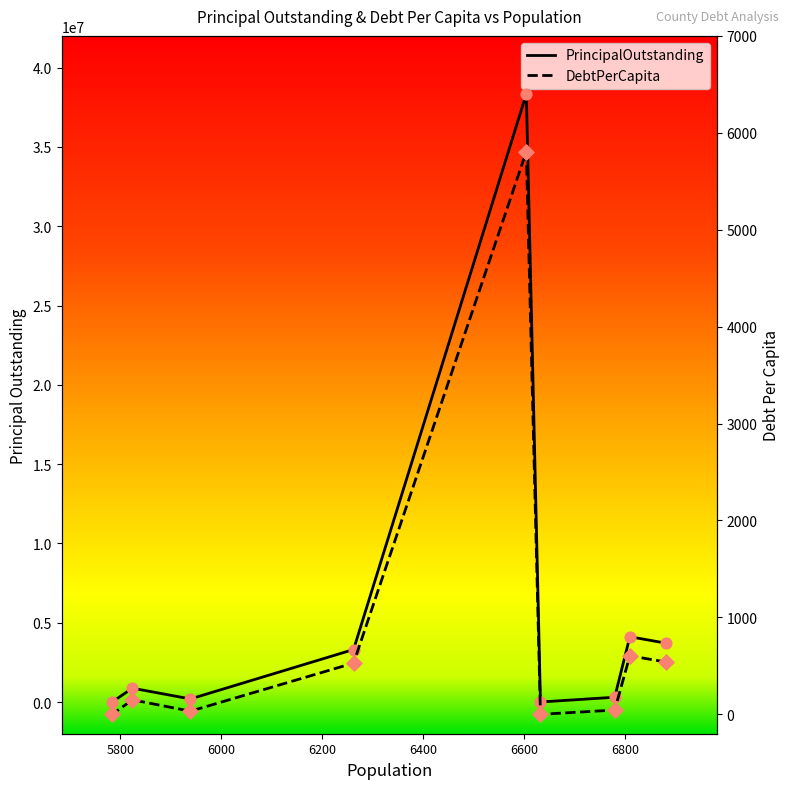

Which series contains the lowest Y value?

PrincipalOutstanding